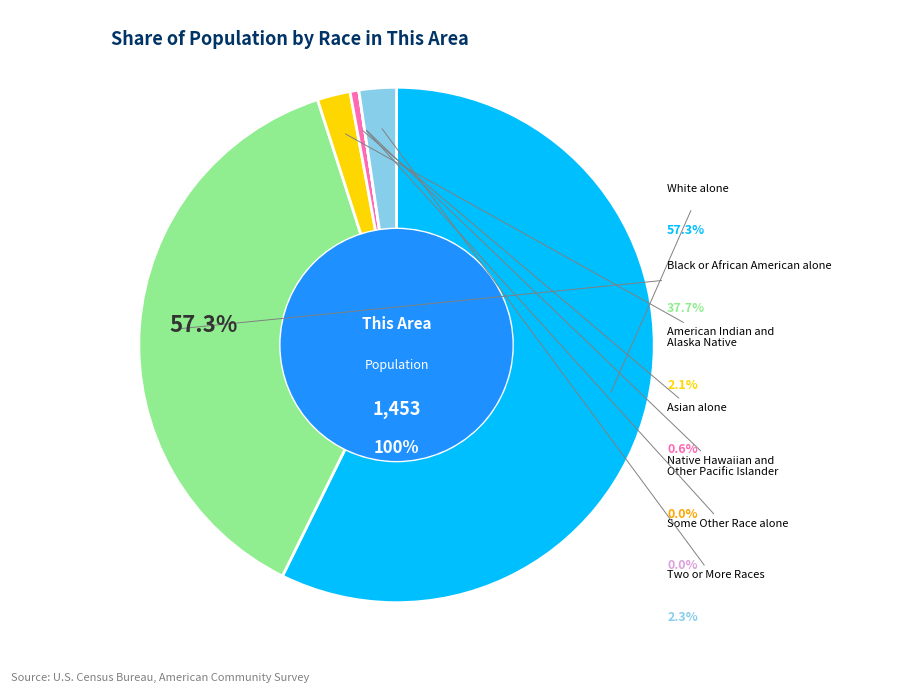

Is it true that Asian alone is 1% of the pie?

True